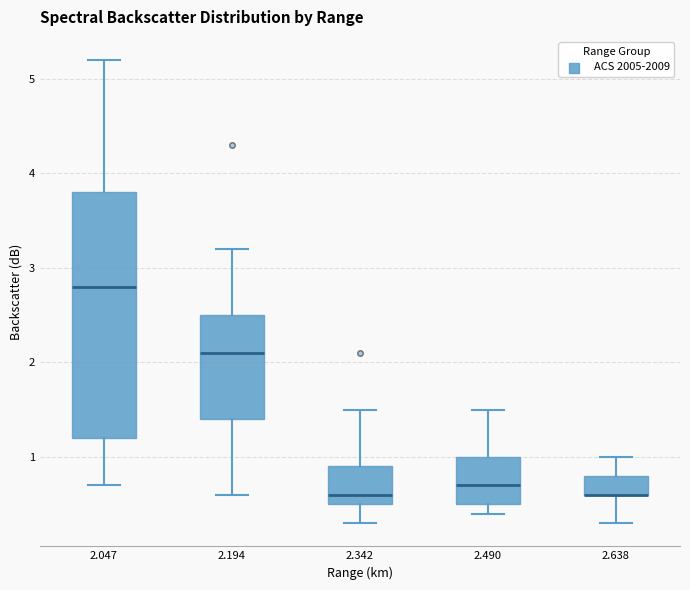

Comparing the boxes themselves (not the whiskers), which one is the tallest?

2.047